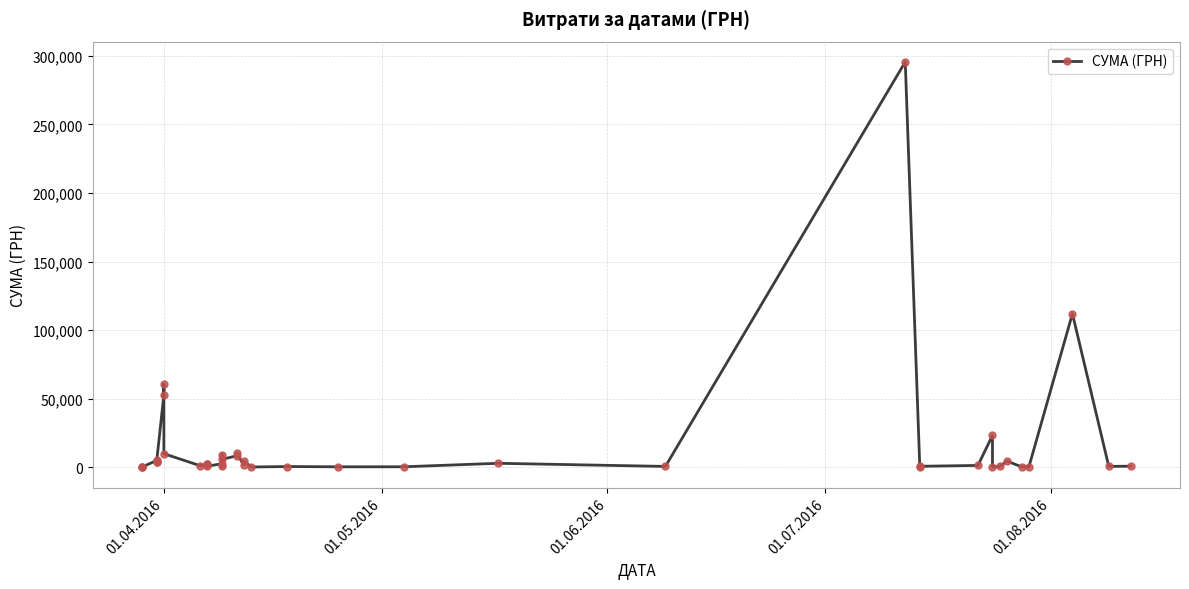

Reading left to right, what are all the values shown in this chart?

97.8	100.0	97.8	4960.2	3635.4	3855.6	53028.9	60564.6	9898.4	1111.6	2354.0	2607.0	774.4	2600.0	633.1	9235.2	5720.2	8360.4	10355.9	1592.4	4573.8	173.9	527.8	323.2	339.4	2886.0	600.0	295638.6	200.8	708.4	1321.3	23228.0	11.2	574.6	4460.0	331.6	97.8	111990.4	633.1	775.0